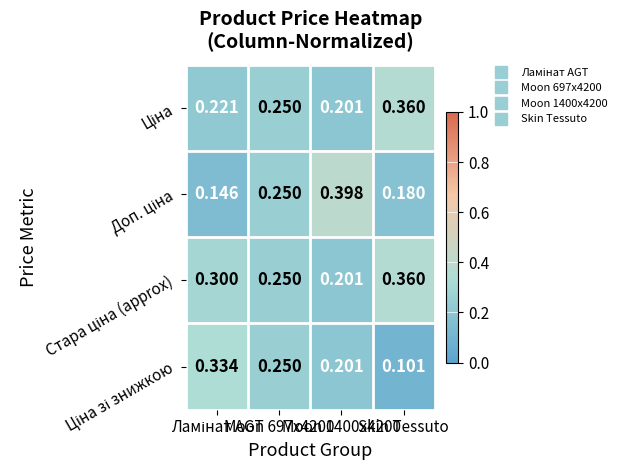

How many distinct data groups are displayed?

4